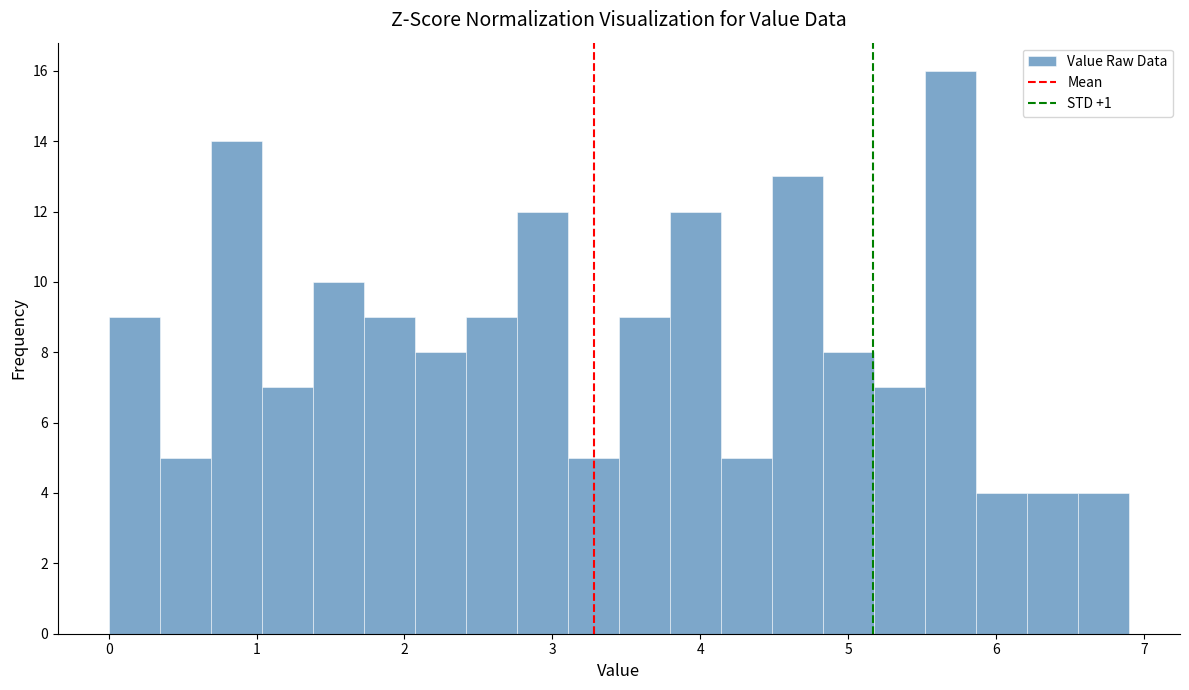

Around what value on the x-axis is the tallest bar? Give the approximate position of its centre, as read against the axis.

5.7